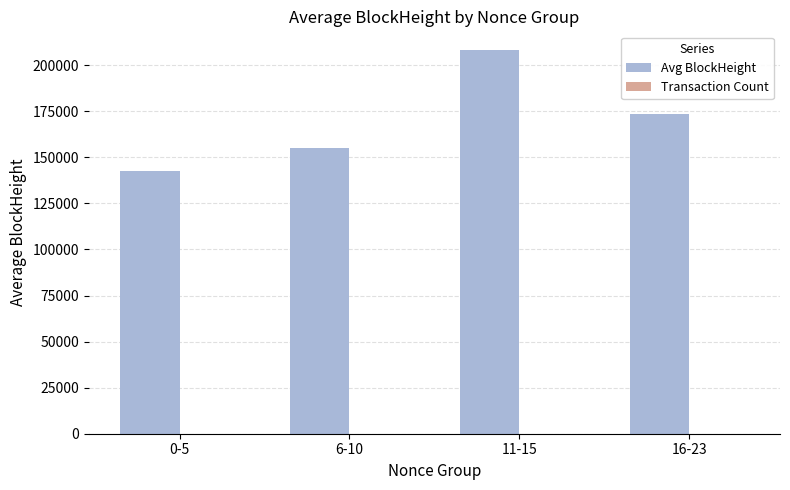

Which label corresponds to the largest value in the chart?

11-15